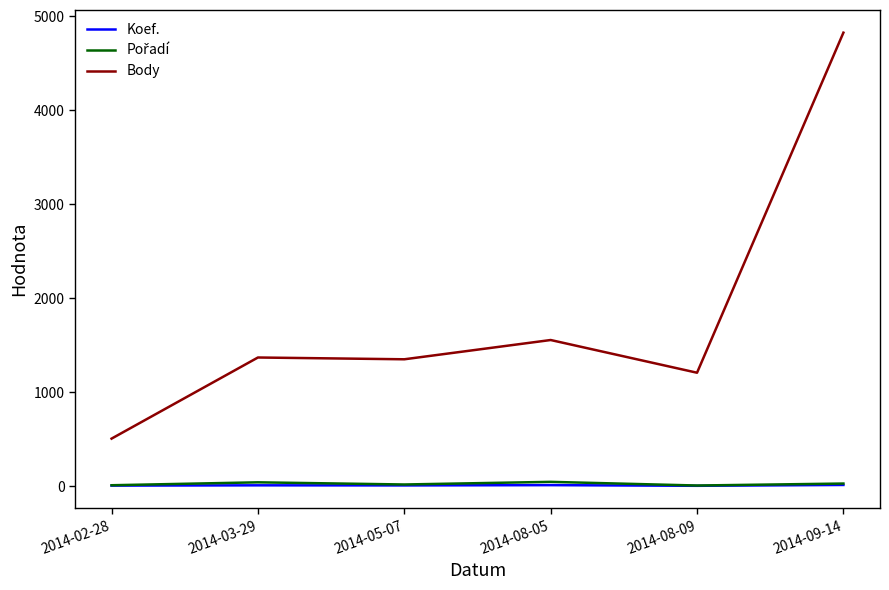

Between 2014-02-28 and 2014-03-29, which series saw the biggest shift?

Body